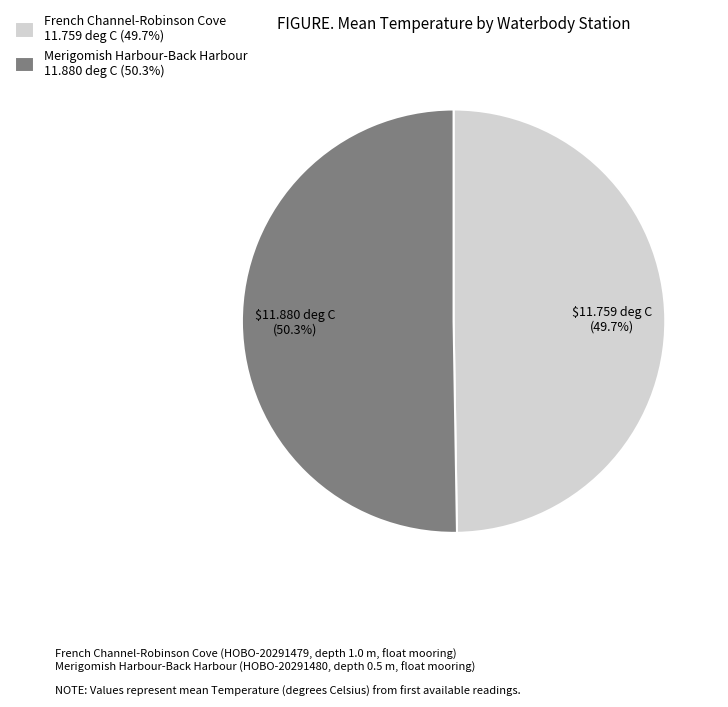

To the nearest percent, what percentage of the pie is French Channel-Robinson Cove?

50%